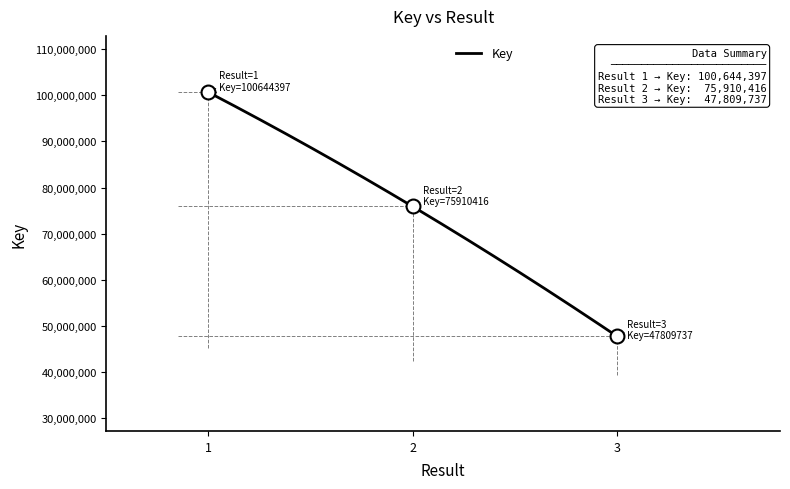

What is the sum of all values?

224364550